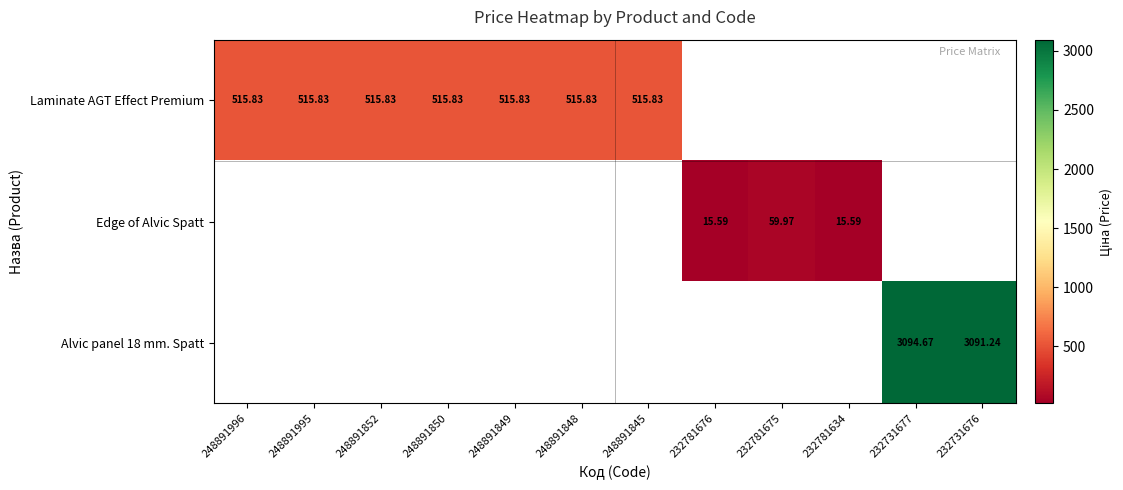

Is the value of Edge of Alvic Spatt at 232781676 greater than the value of Alvic panel 18 mm. Spatt at 232731677?

No